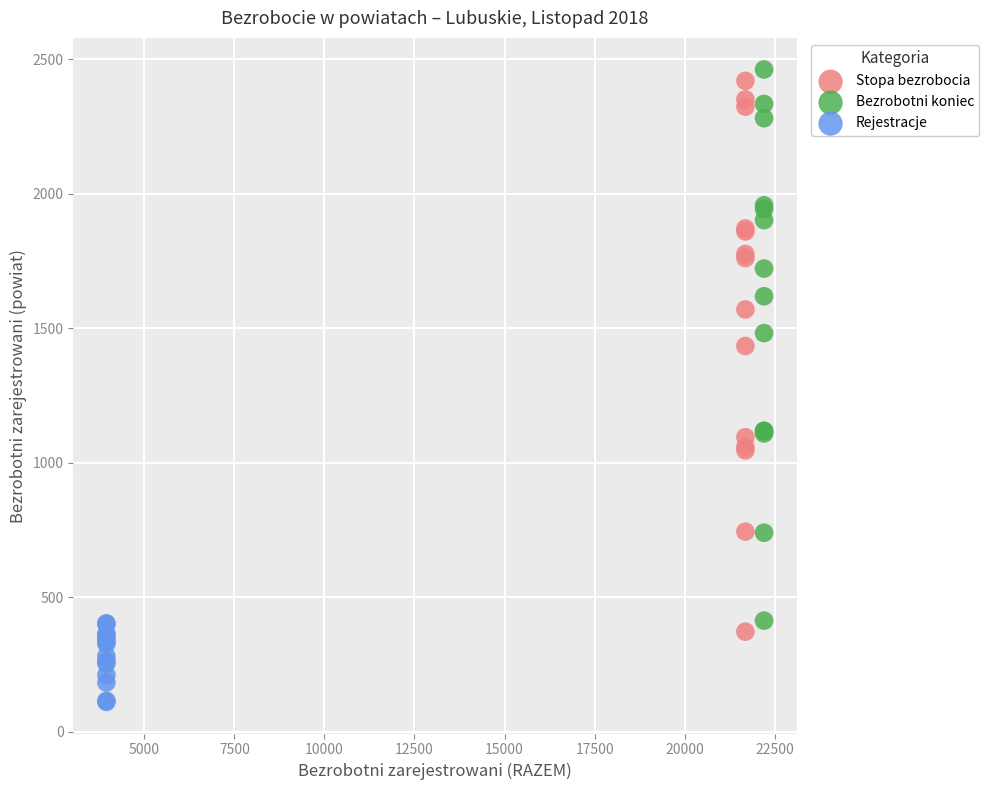

Which series contains the lowest Y value?

Rejestracje